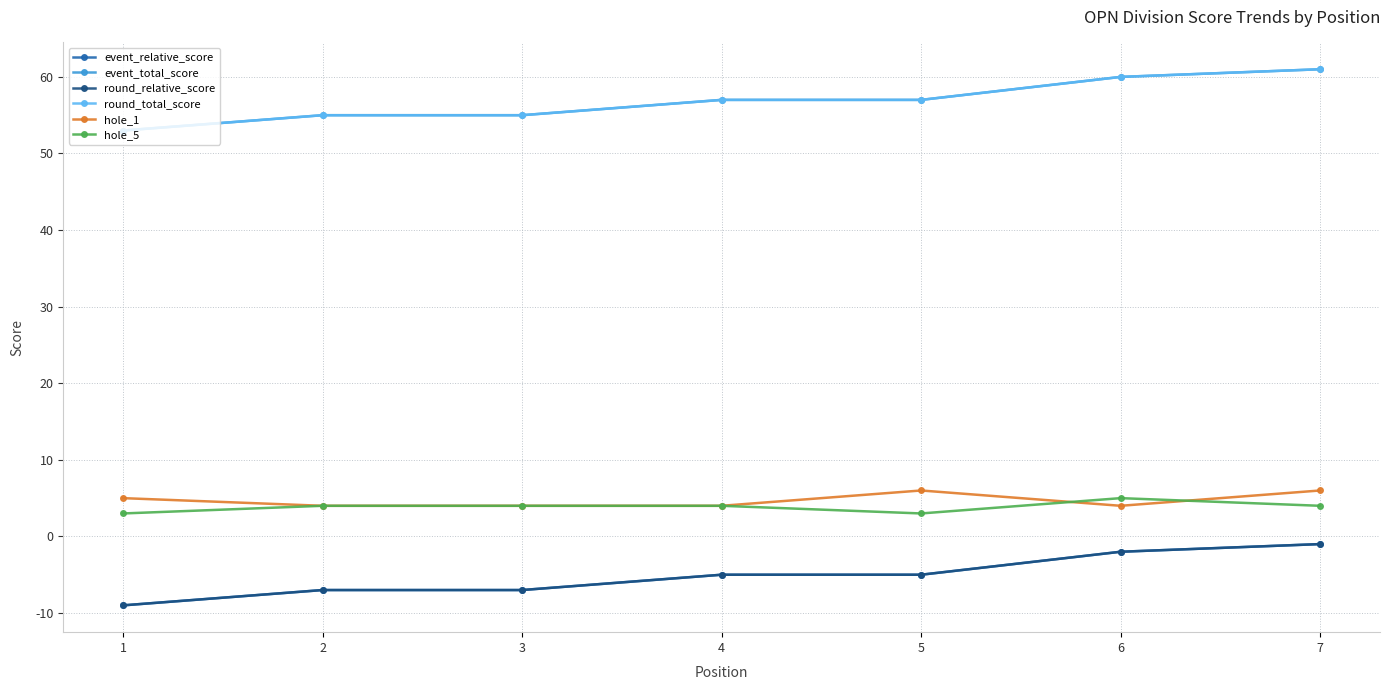

Is this an area chart (filled region under the line)?

No